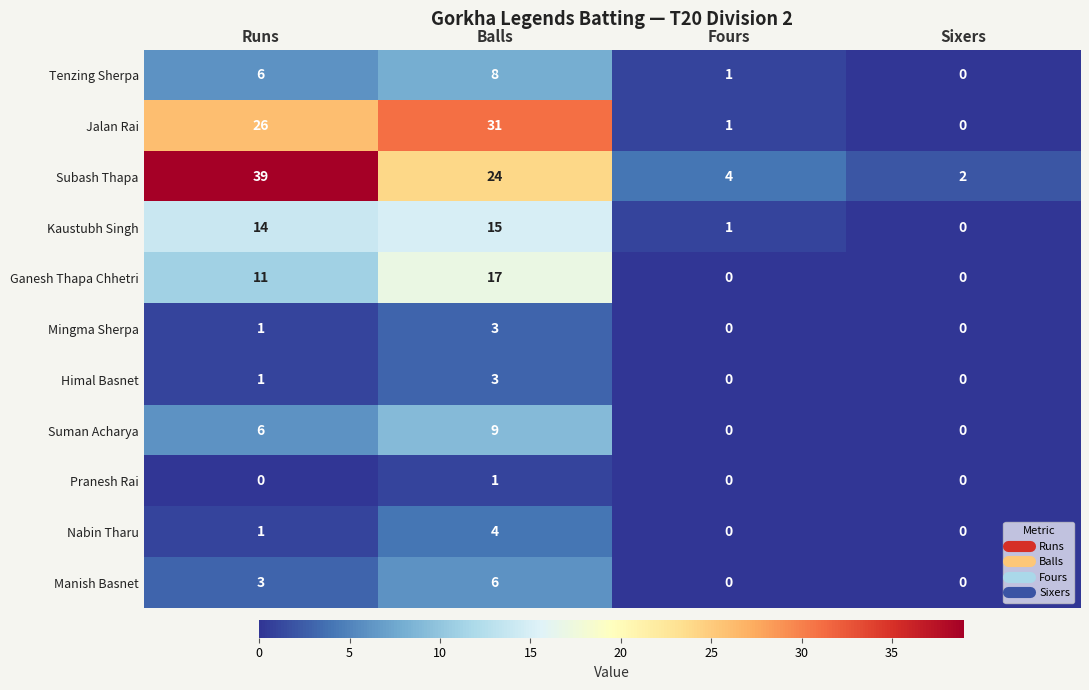

List the labels in order of Kaustubh Singh value, smallest first.

Sixers, Fours, Runs, Balls